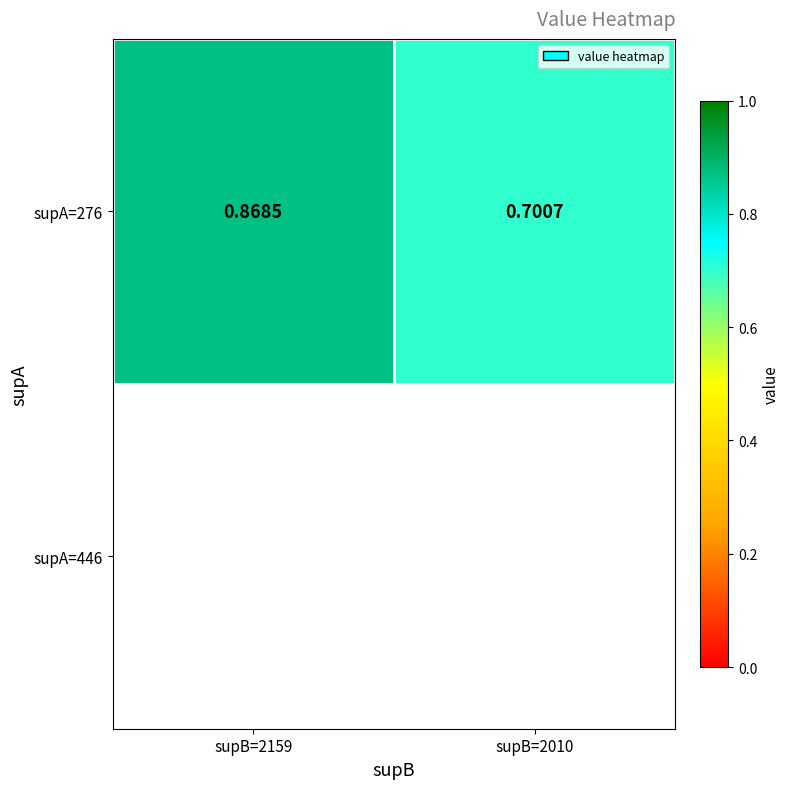

Rank the categories by value from highest to lowest.

supB=2159, supB=2010